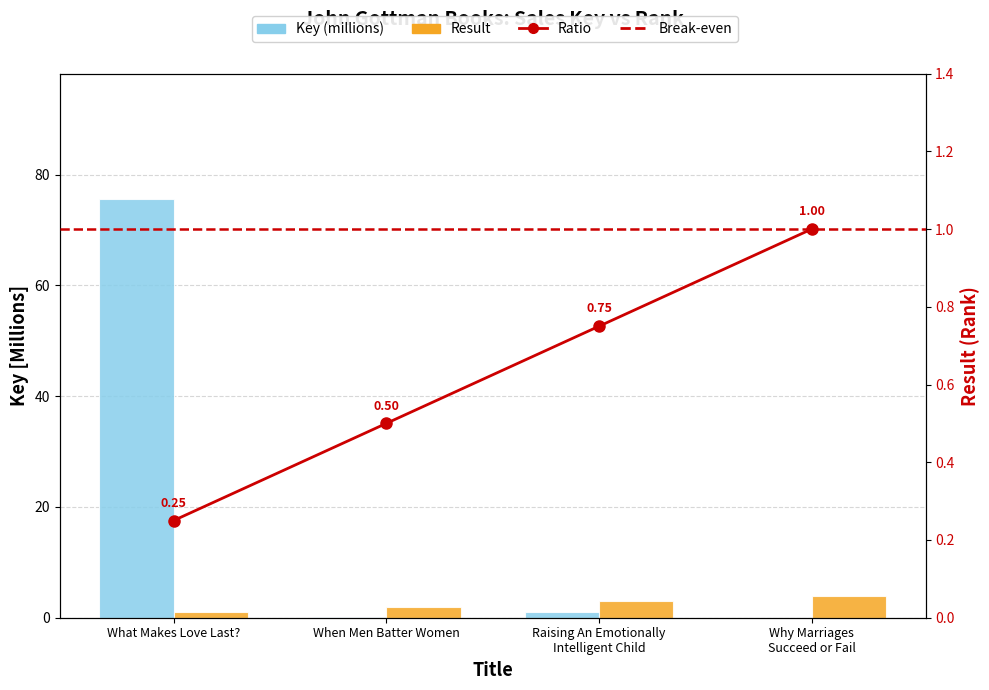

Reading right to left, transcribe all the data shown in this chart.

Key: 0.0	1.1	0.2	75.6
Result: 4.0	3.0	2.0	1.0